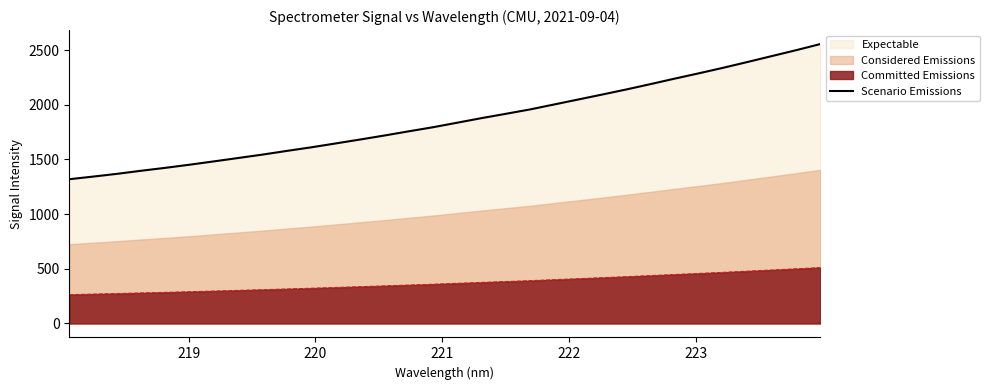

True or false: Committed Emissions and Scenario Emissions intersect in this chart.

False